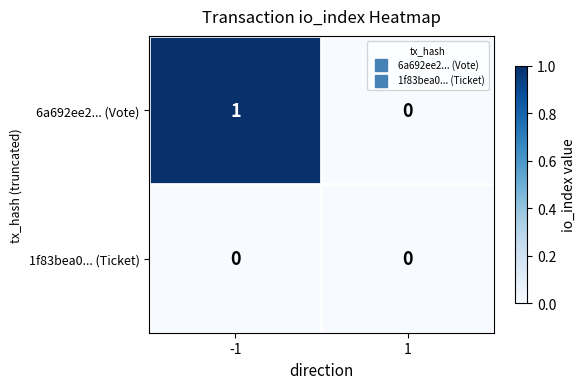

At -1, list the series in order from smallest to largest.

1f83bea0... (Ticket), 6a692ee2... (Vote)